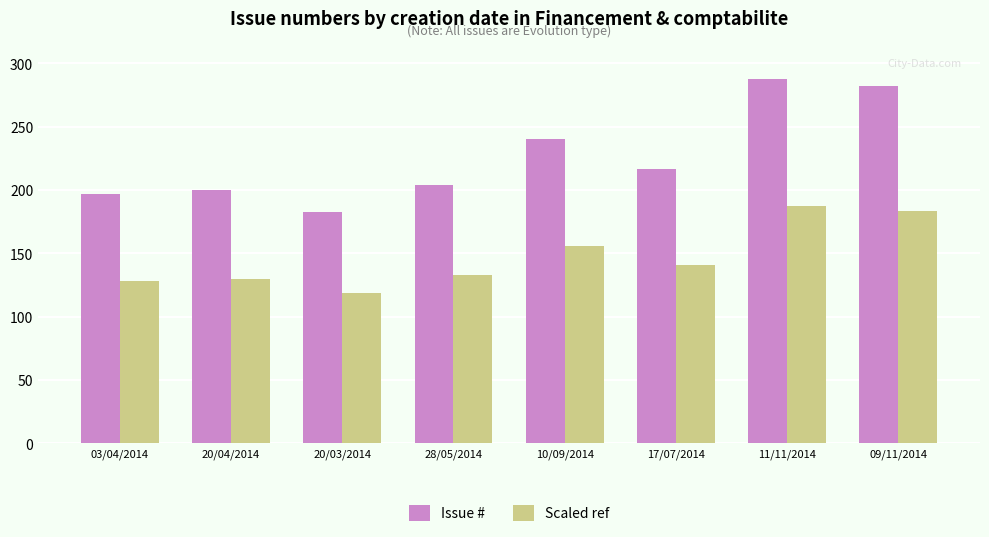

Reading left to right, what are all the values shown in this chart?

Issue #: 03/04/2014=197.0	20/04/2014=200.0	20/03/2014=183.0	28/05/2014=204.0	10/09/2014=240.0	17/07/2014=217.0	11/11/2014=288.0	09/11/2014=282.0
Scaled ref: 03/04/2014=128.1	20/04/2014=130.0	20/03/2014=119.0	28/05/2014=132.6	10/09/2014=156.0	17/07/2014=141.1	11/11/2014=187.2	09/11/2014=183.3